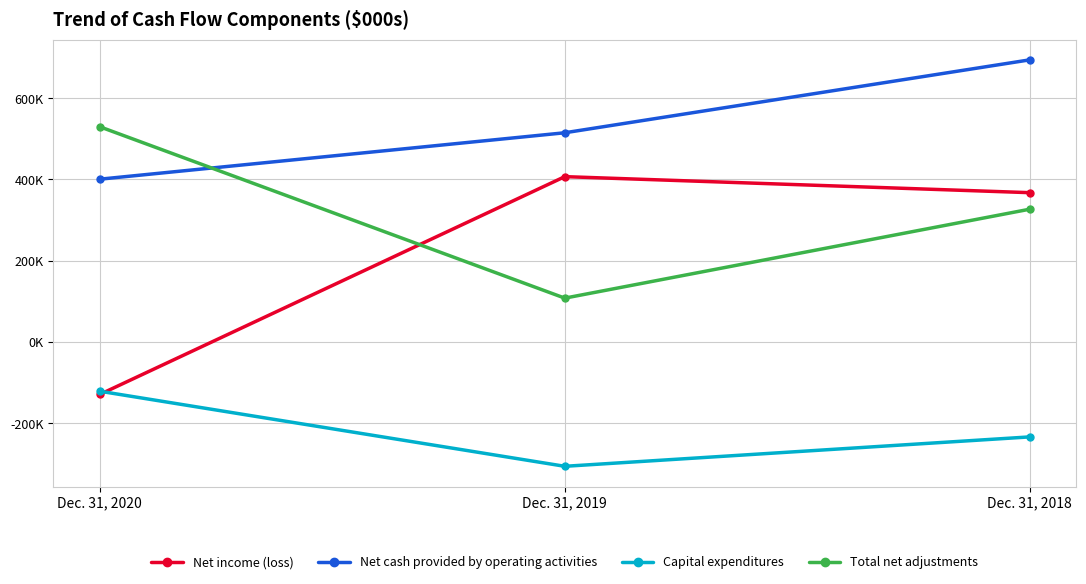

What value does the Net cash provided by operating activities series have at Dec. 31, 2020, to the nearest 100?

400600